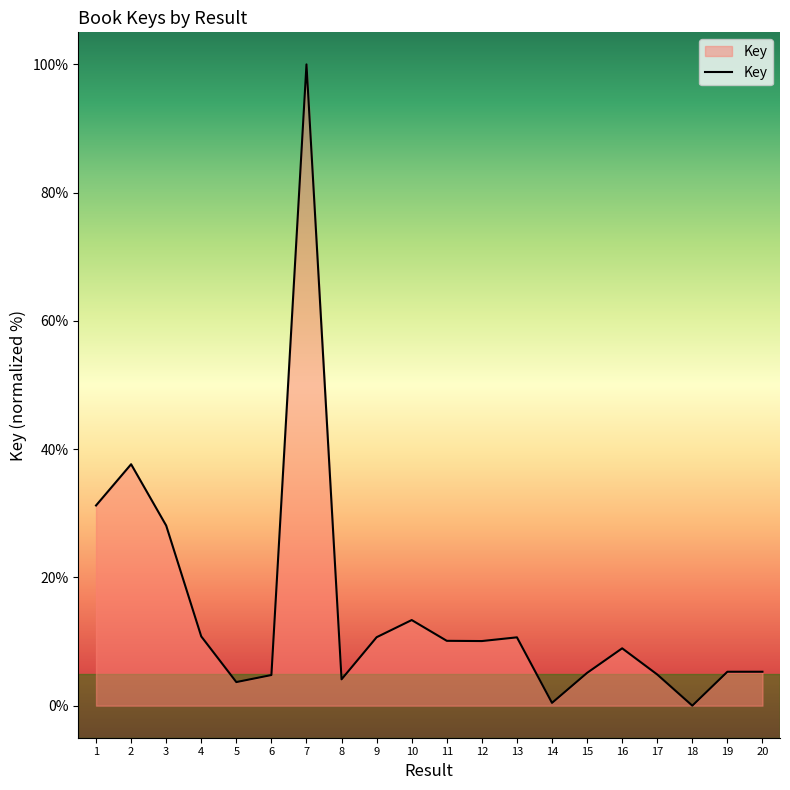

Between 8 and 2, which is larger?

2